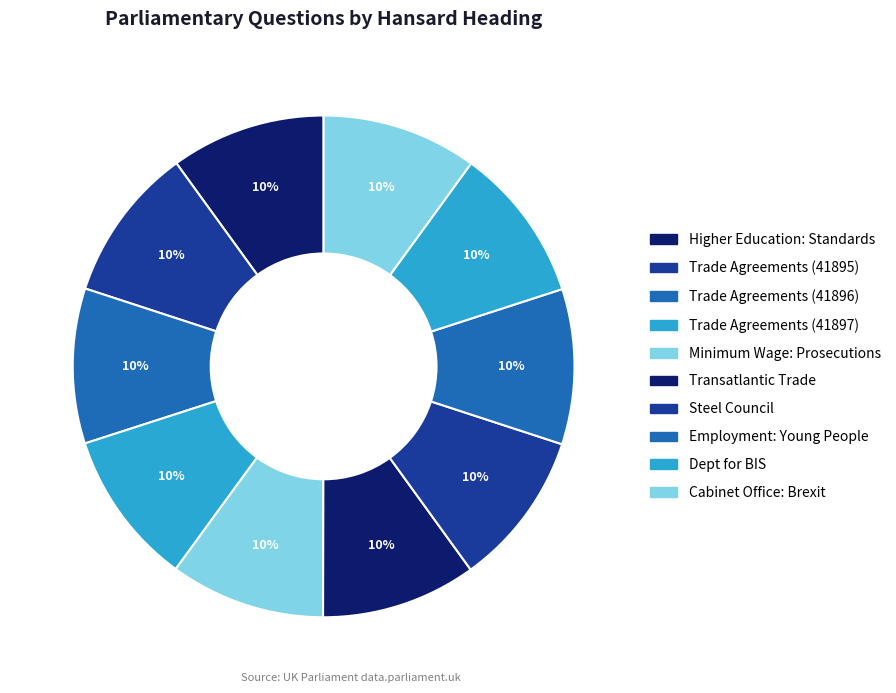

To the nearest percent, what percentage of the pie is Trade Agreements (41897)?

10%